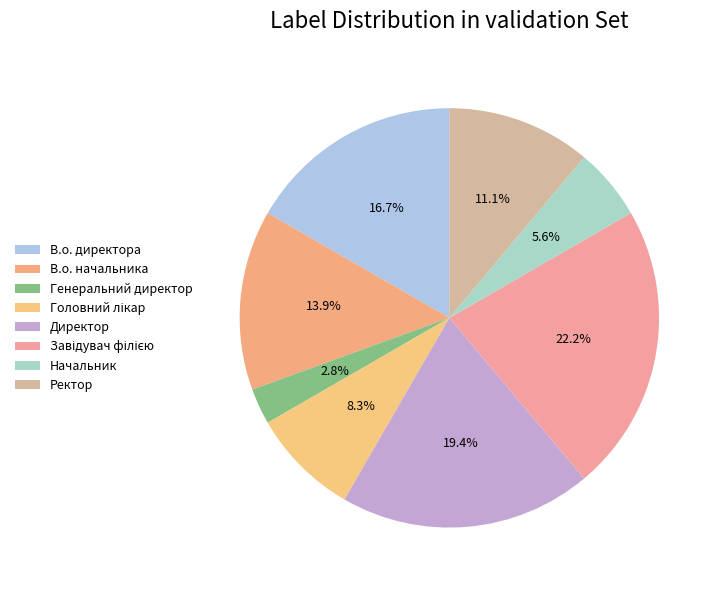

To the nearest percent, what is the combined percentage of Ректор and Завідувач філією?

33%